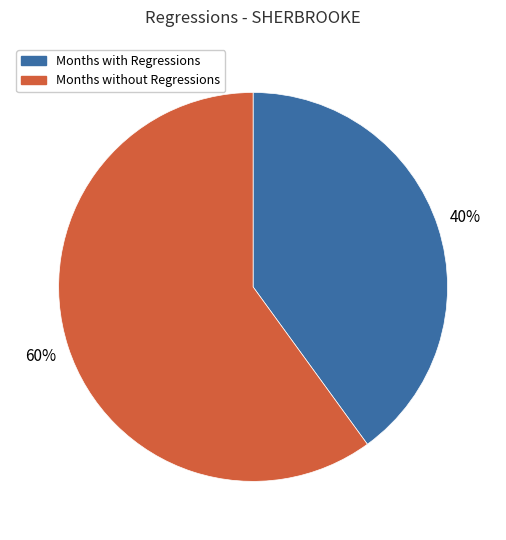

Rank the categories by value from lowest to highest.

Months with Regressions, Months without Regressions